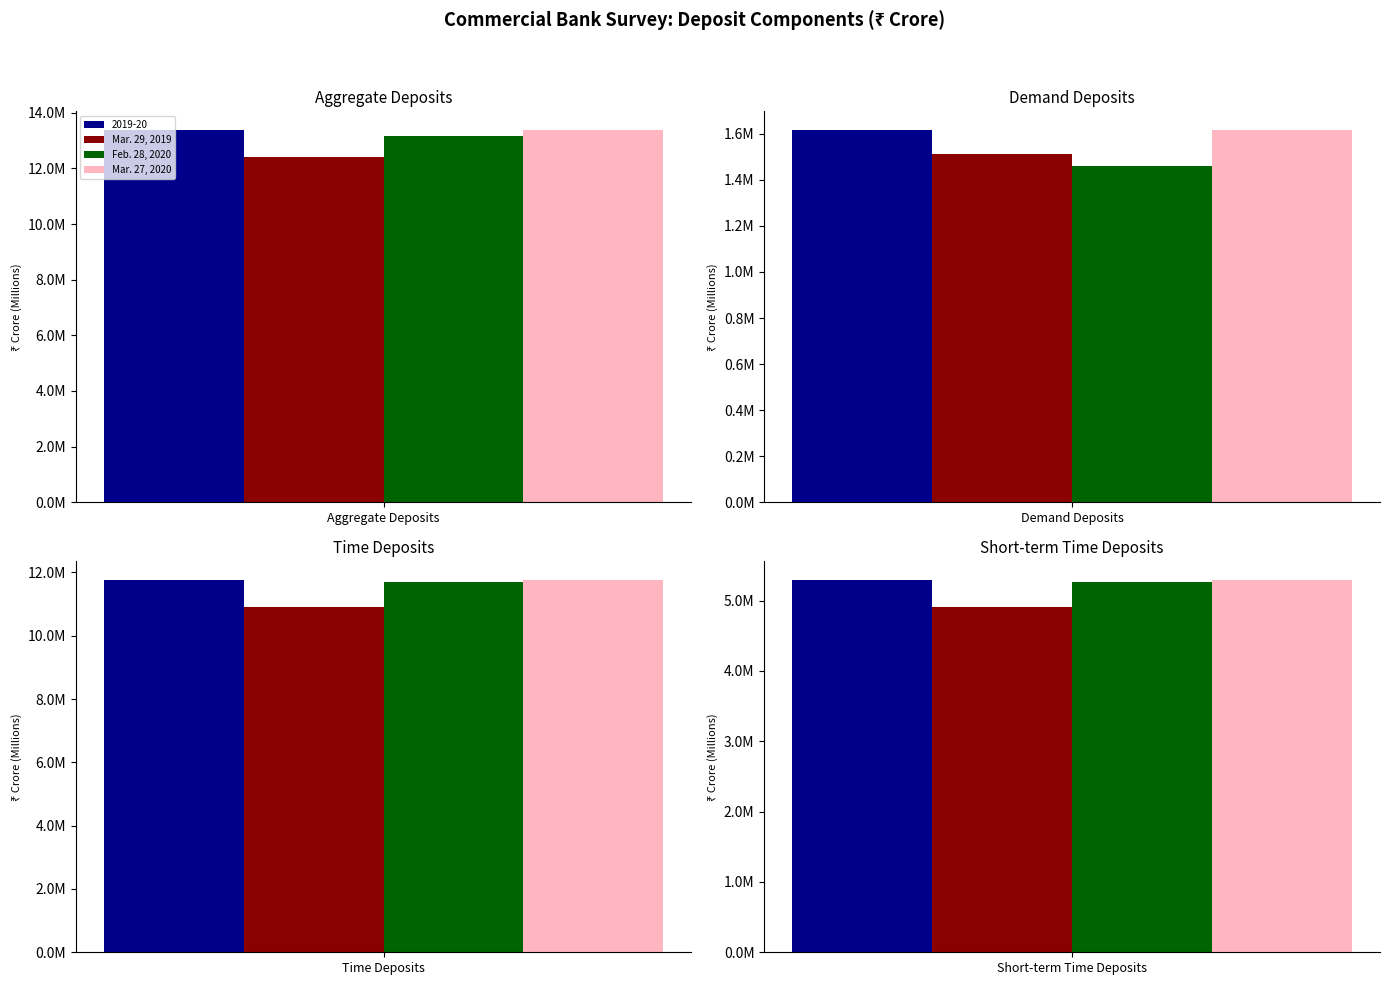

Rank the series by their maximum value, from highest to lowest.

2019-20, Mar. 27, 2020, Feb. 28, 2020, Mar. 29, 2019